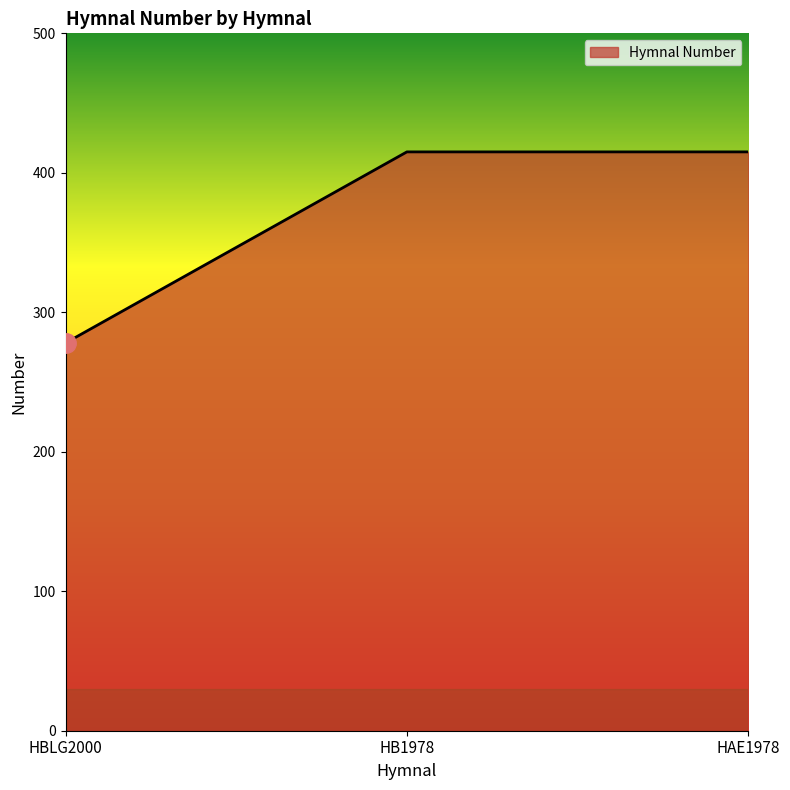

The chart shows a value of 591 at HAE1978. True or false?

False